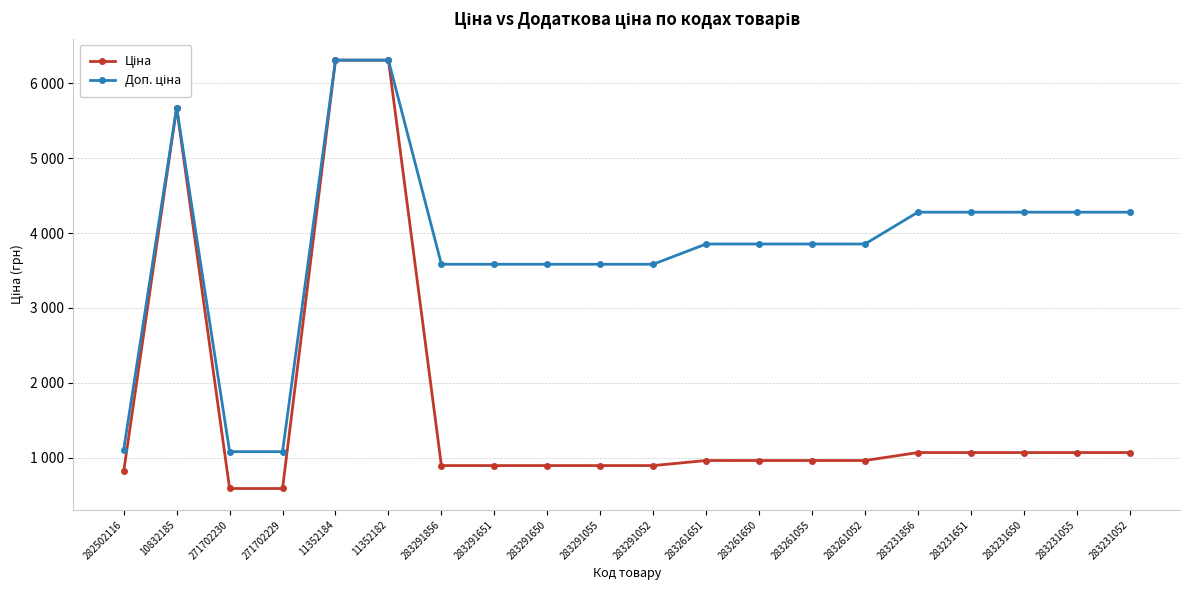

Is this an area chart (filled region under the line)?

No